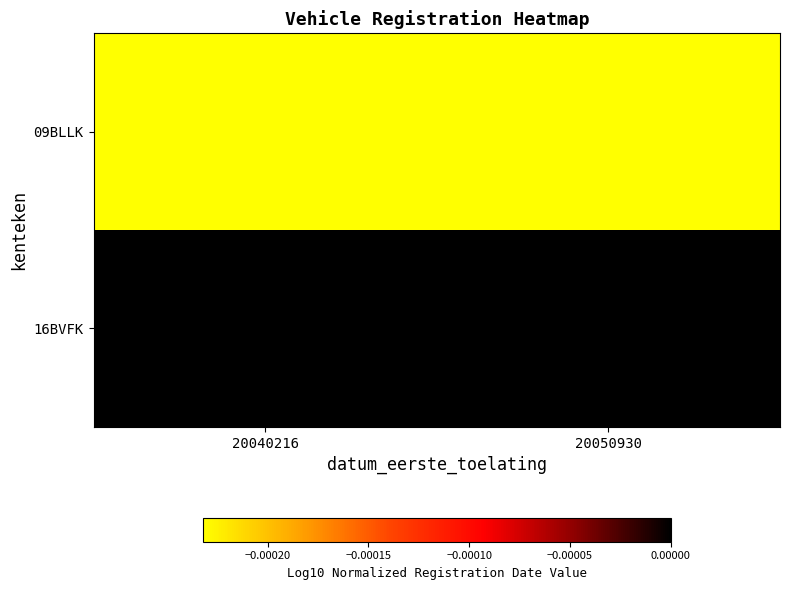

How many distinct data groups are displayed?

2